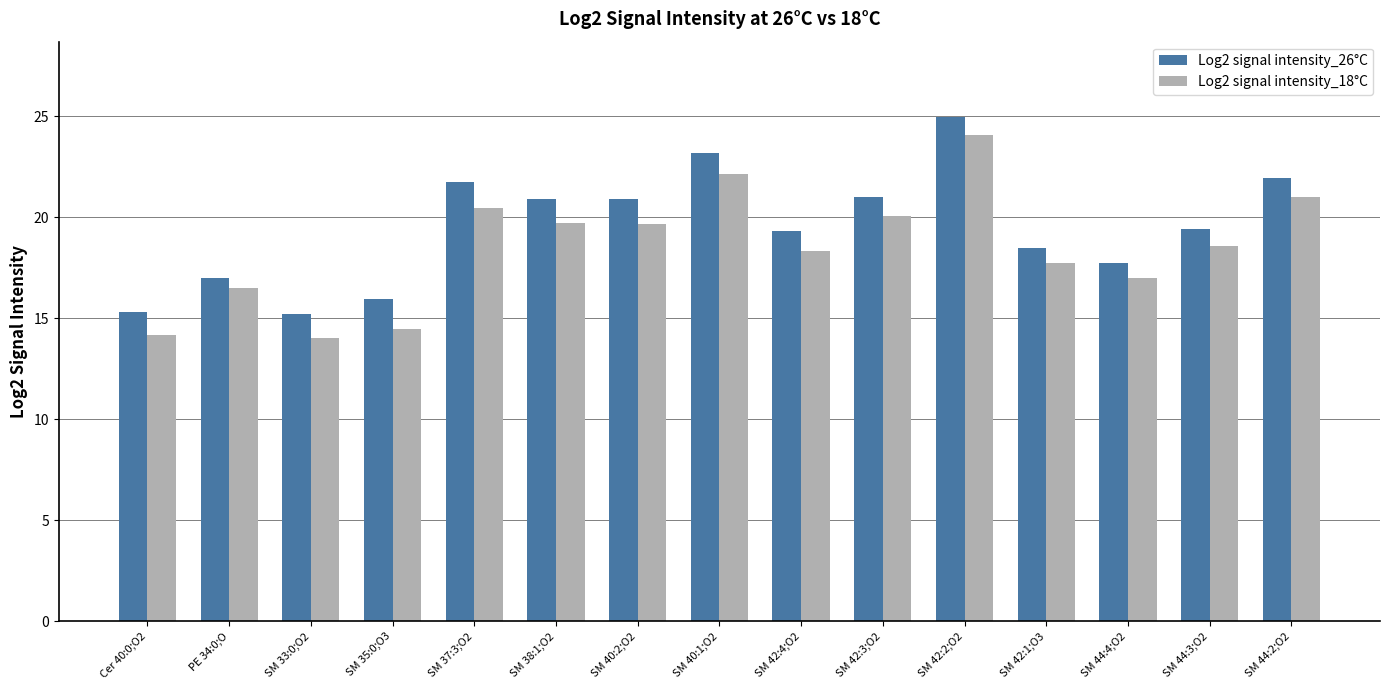

Which category has the highest value across all series?

SM 42:2;O2